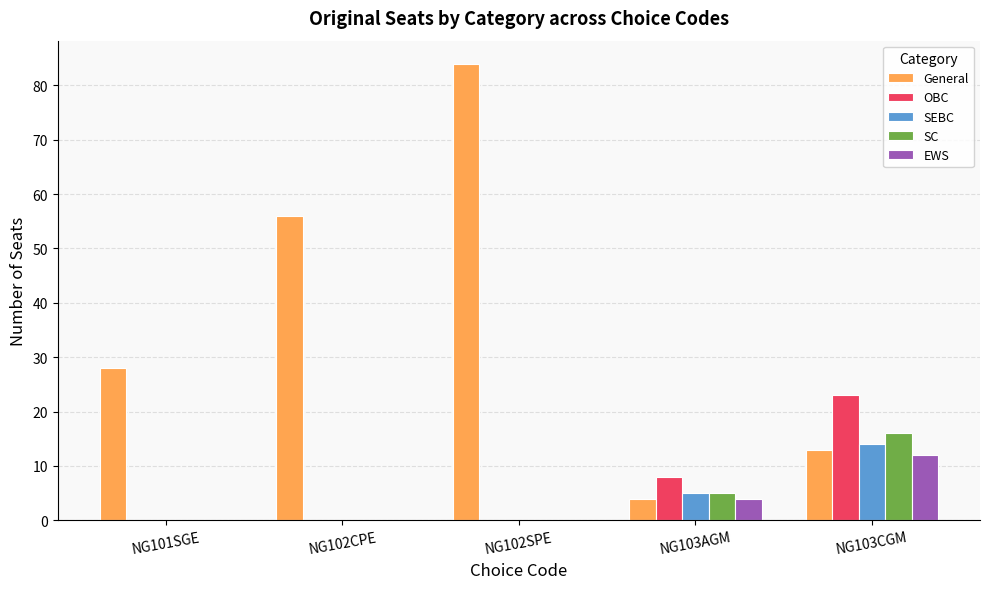

Count the EWS values in the range 0 to 4.

4